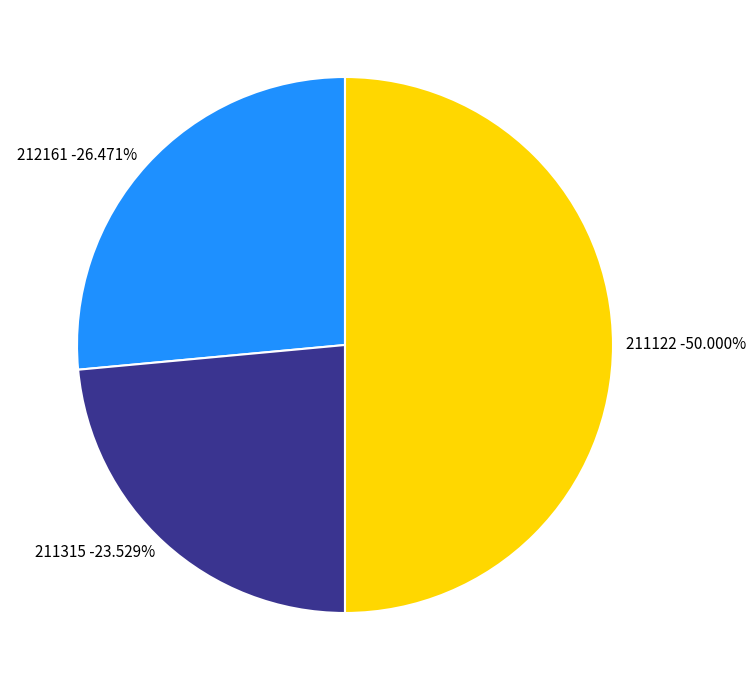

Is the sum of 211315 and 211122 greater than half?

Yes